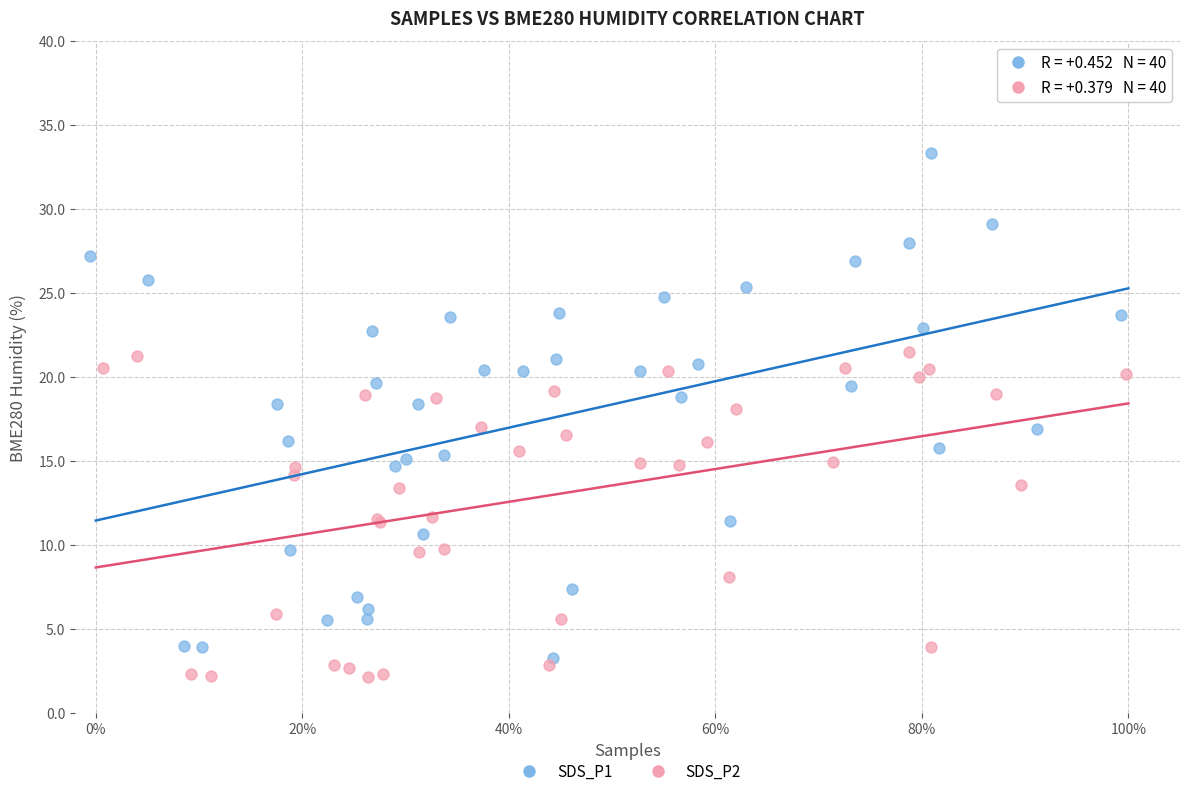

Which series reaches the maximum Y coordinate?

SDS_P1